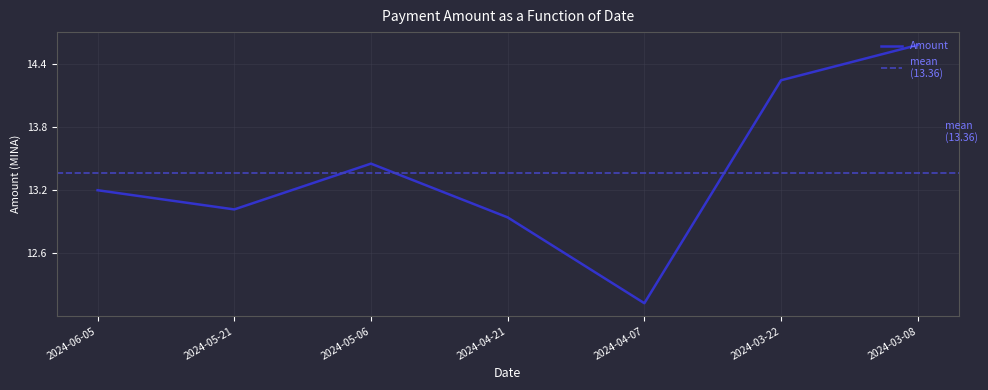

Where does the data first go above 13?

2024-06-05